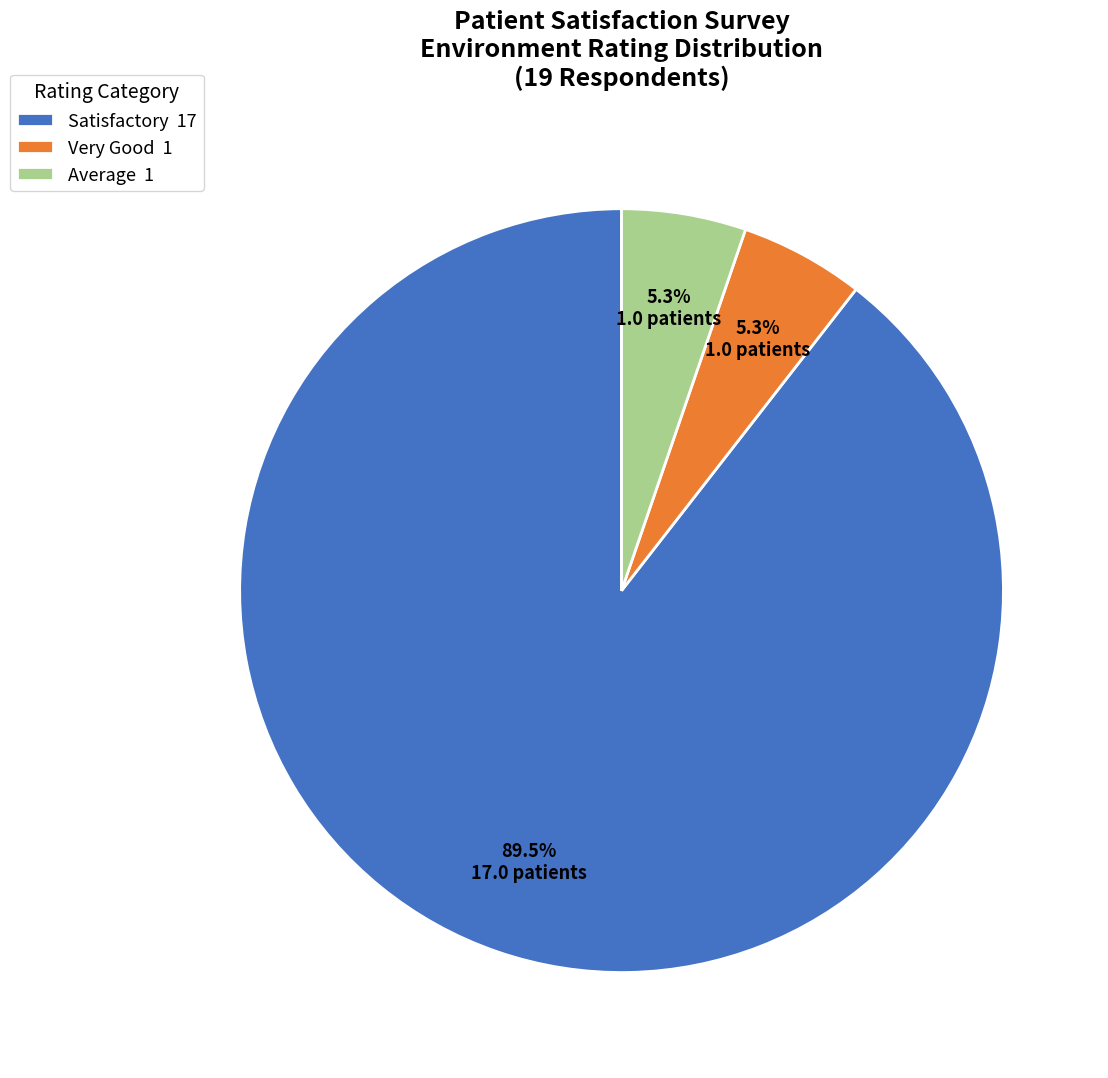

True or false: Very Good accounts for 25% of the total.

False